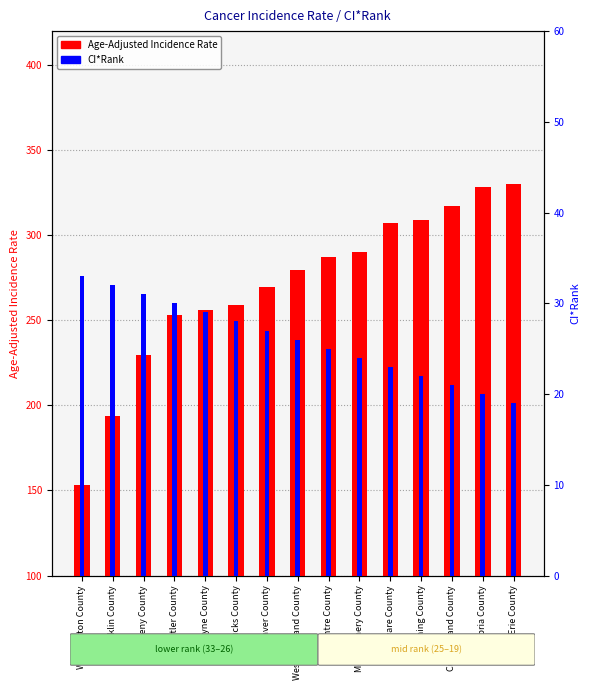

Reading right to left, transcribe all the data shown in this chart.

Age-Adjusted Incidence Rate: 330.1	328.1	317.1	309.1	307.2	290.1	287.2	279.6	269.5	259.2	256.3	253.1	229.5	193.8	153.3
CI*Rank: 19.0	20.0	21.0	22.0	23.0	24.0	25.0	26.0	27.0	28.0	29.0	30.0	31.0	32.0	33.0